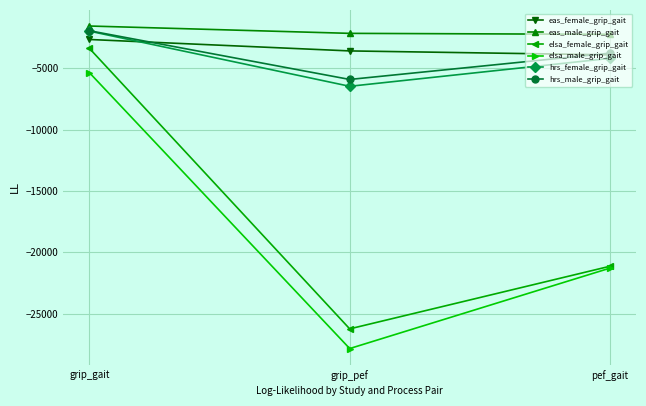

At which label does hrs_male_grip_gait reach its peak?

grip_gait